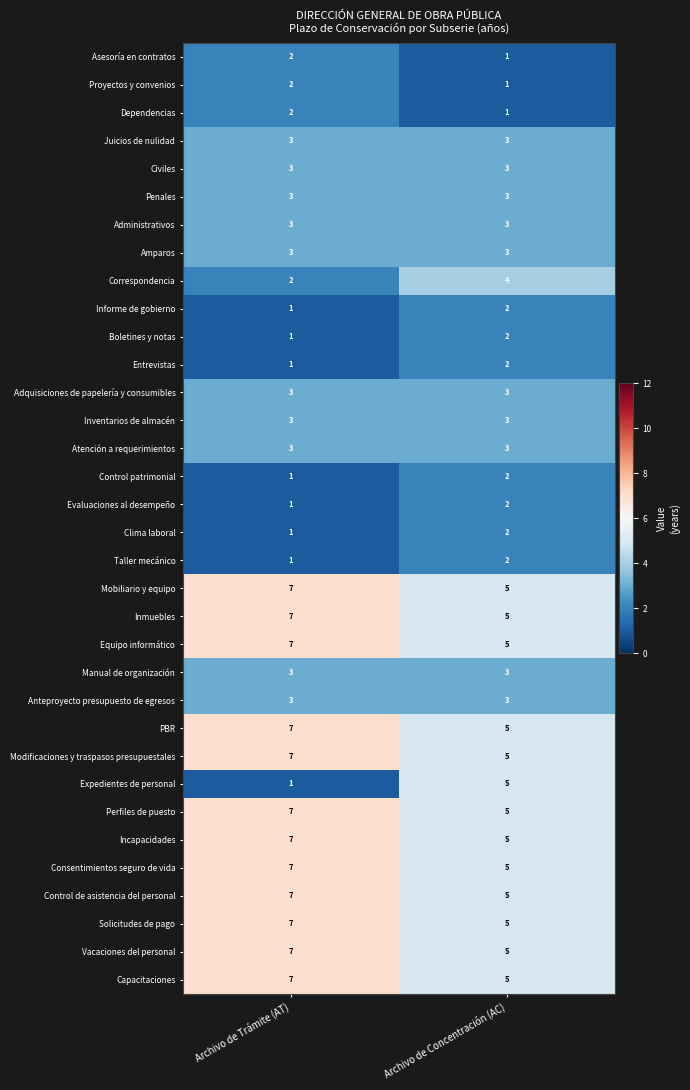

What is the average value of the Expedientes de personal series?

3